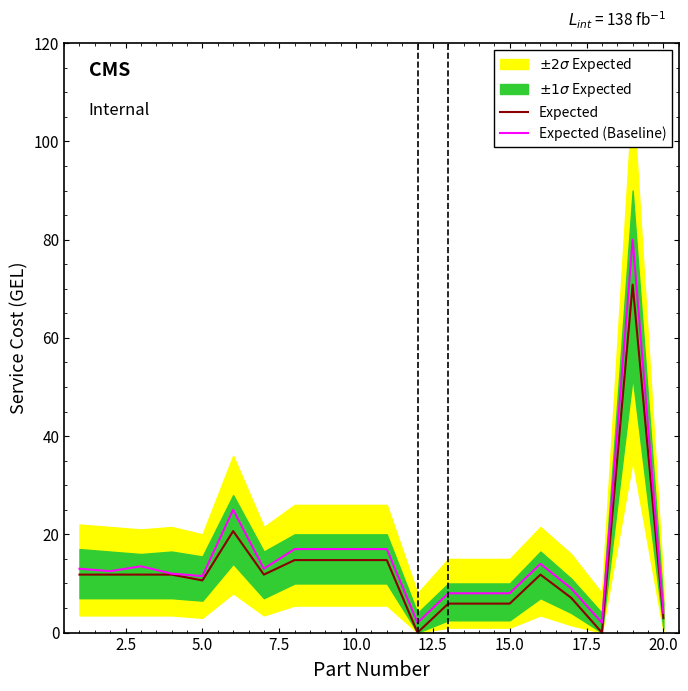

The Expected (Baseline) series shows 8.0 at 15.0. True or false?

True